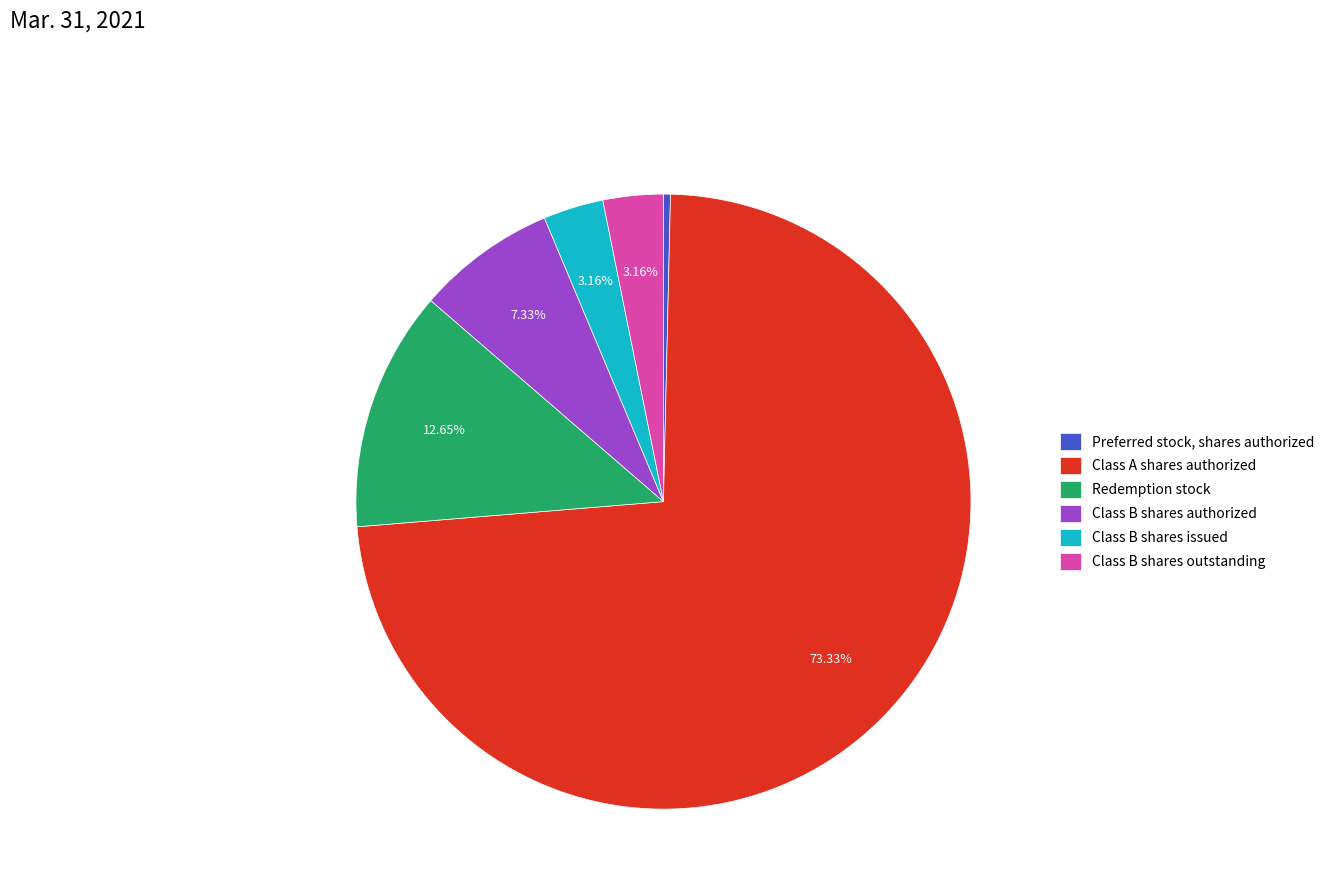

To the nearest percent, what is the combined percentage of Class A shares authorized and Redemption stock?

86%